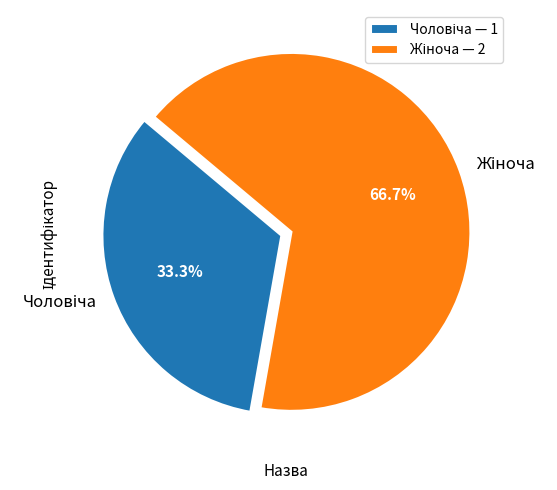

How many slices are in this pie chart?

2